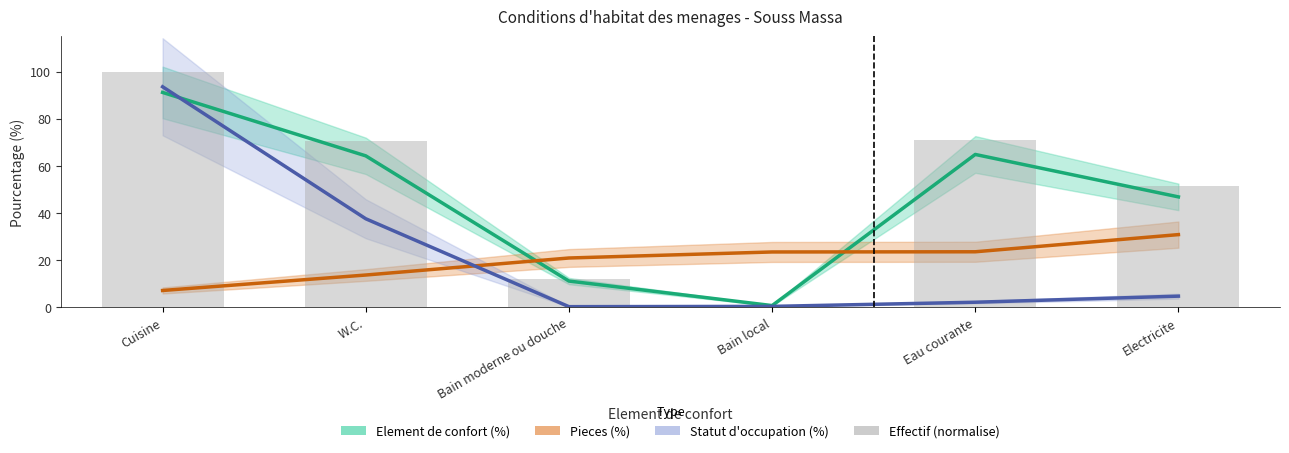

Rank the series at Electricite from highest to lowest value.

Effectif (normalise), Element de confort (%), Pieces (%), Statut d'occupation (%)